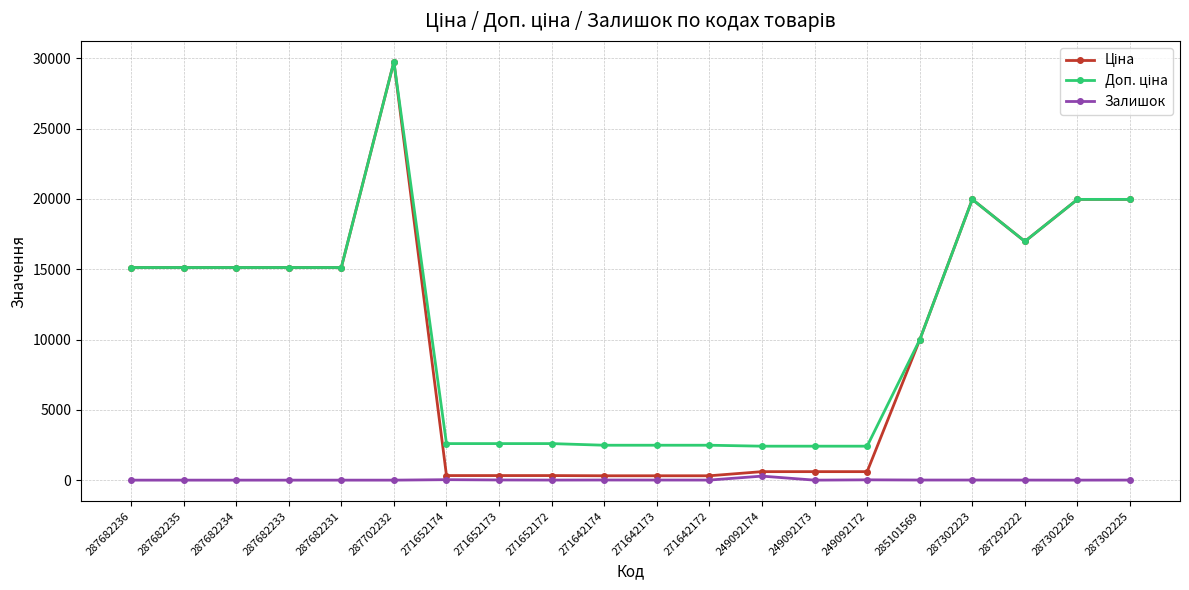

What position from the right is 271652173?

13